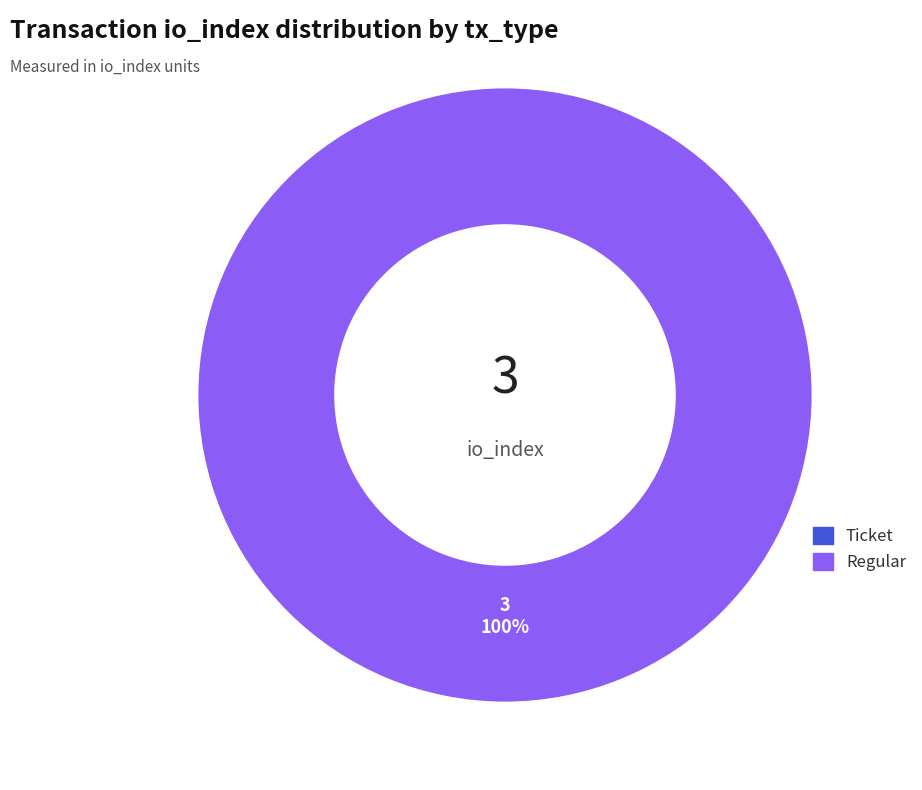

Combined, do Ticket and Regular account for over 50%?

Yes